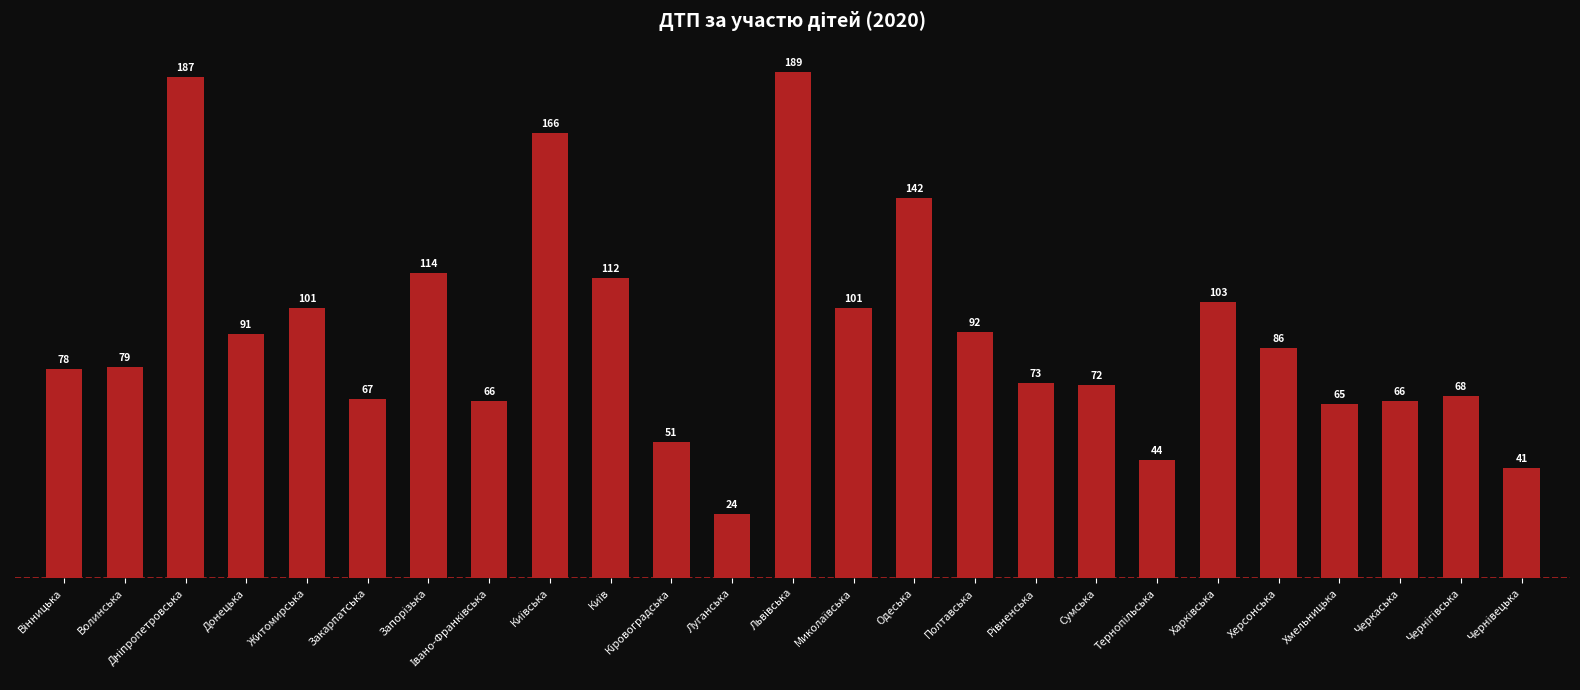

What is the average value?

91